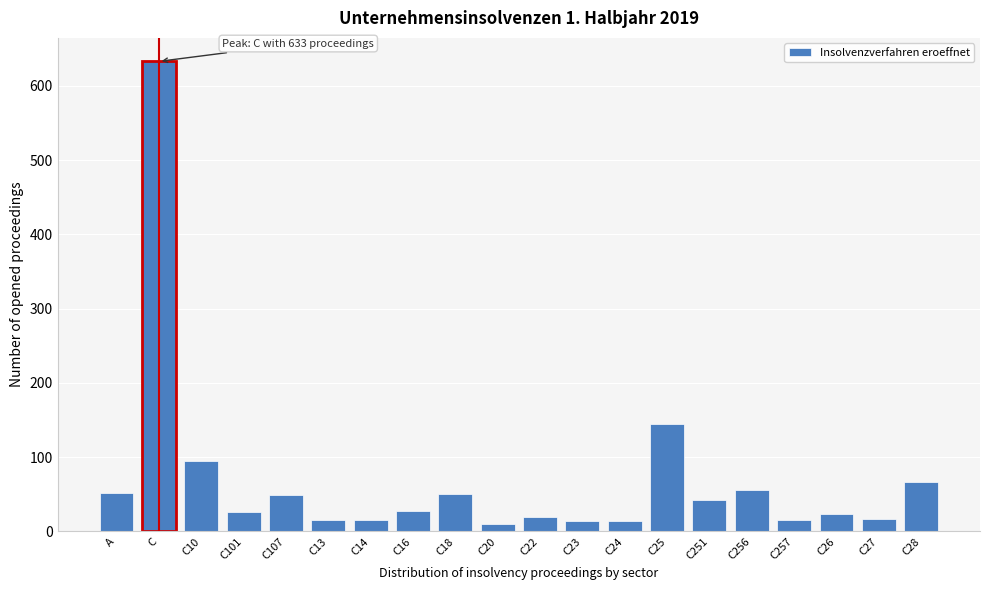

The chart shows a value of 16 at C14. True or false?

True